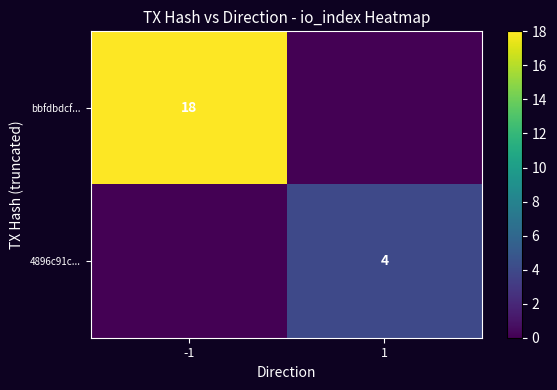

The value of bbfdbdcf... at -1 is 18. True or false?

True